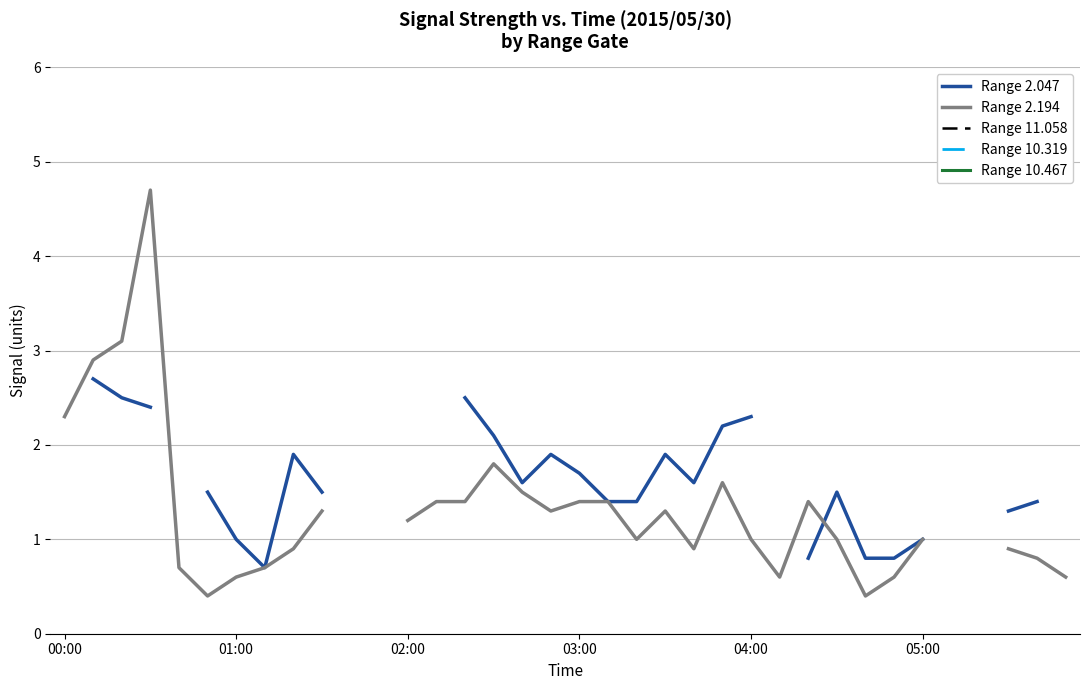

How many positive values does the Range 2.047 series have?

27